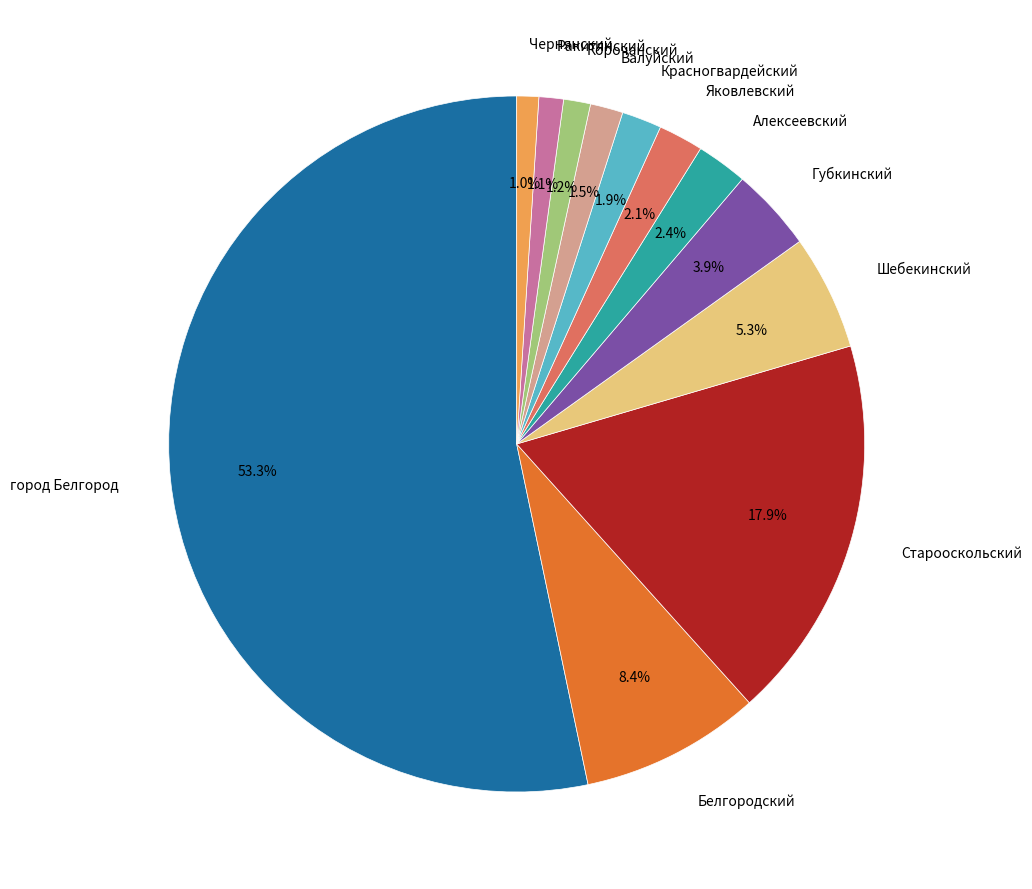

How many slices are in this pie chart?

12